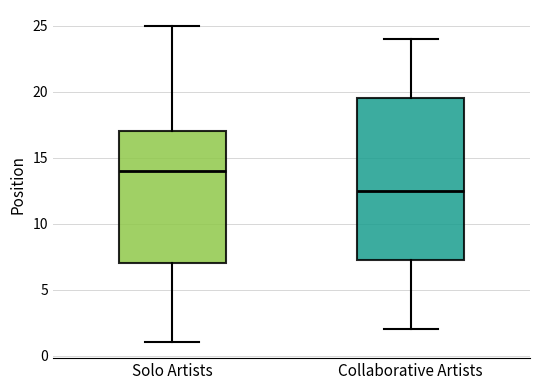

Where does the lower whisker of the box for Solo Artists end on the y-axis? The values are not printed on the chart, so give them approximately, as read against the axis.

1.0